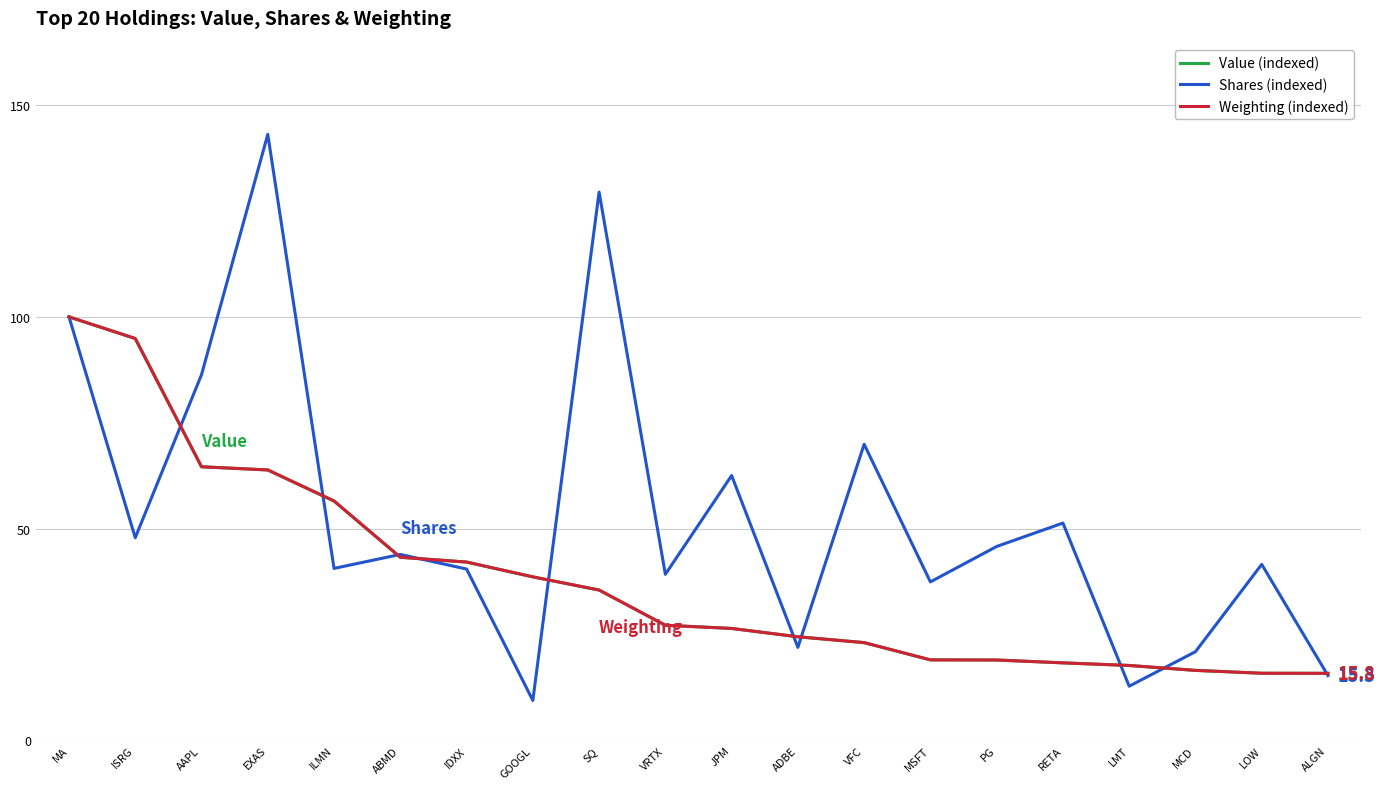

Is the value of Weighting (indexed) at MA greater than the value of Shares (indexed) at IDXX?

Yes